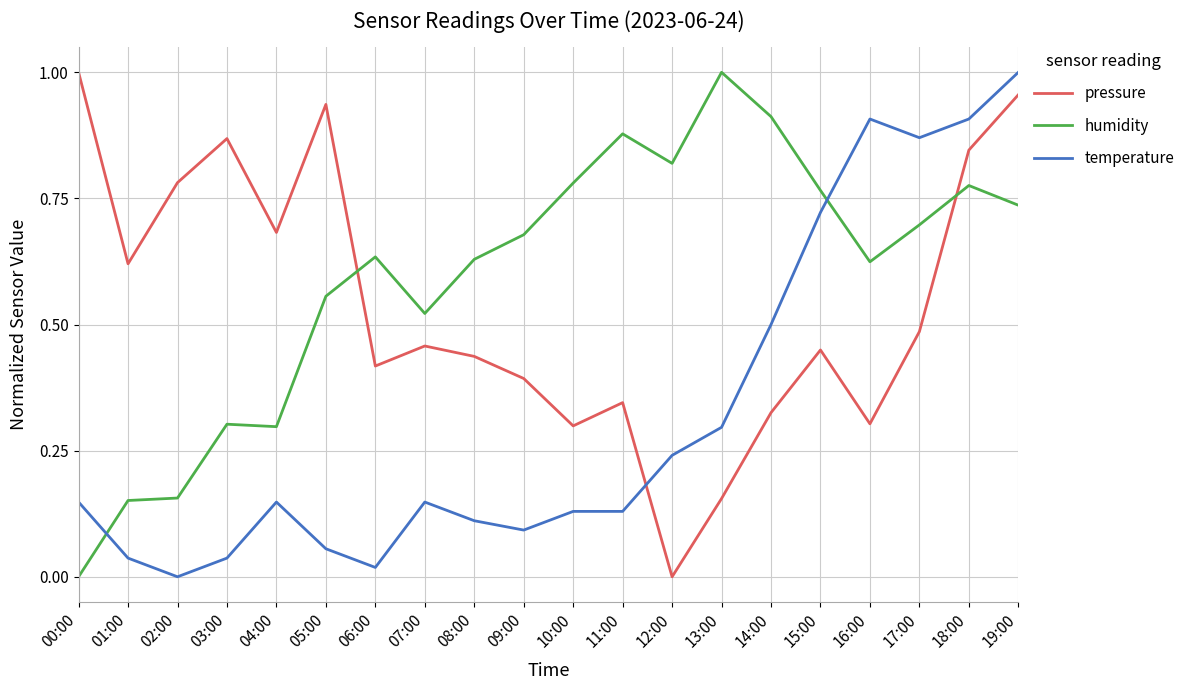

In pressure, how many points are lower than both neighbors (excluding endpoints)?

6